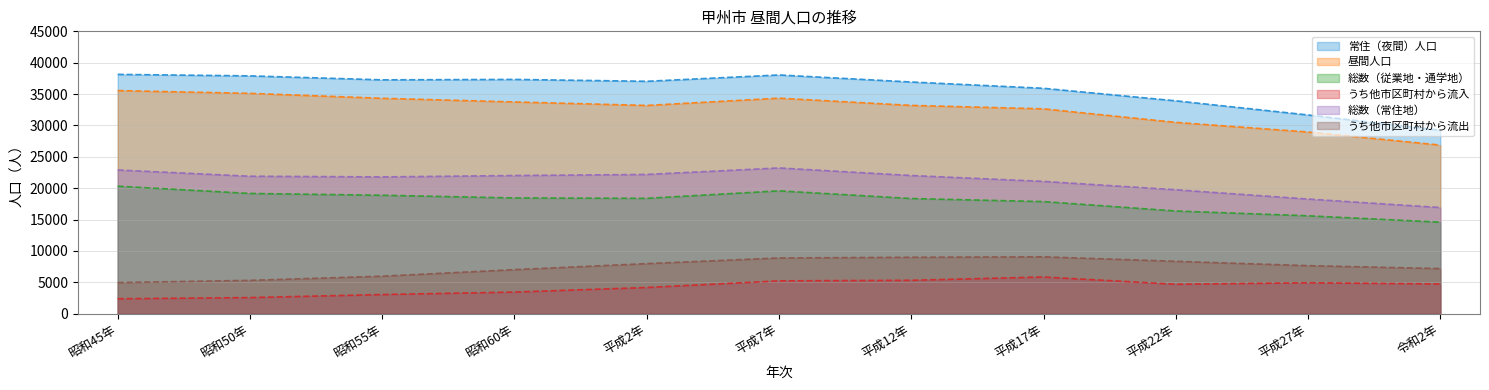

At how many categories does at least one series exceed 23833?

11